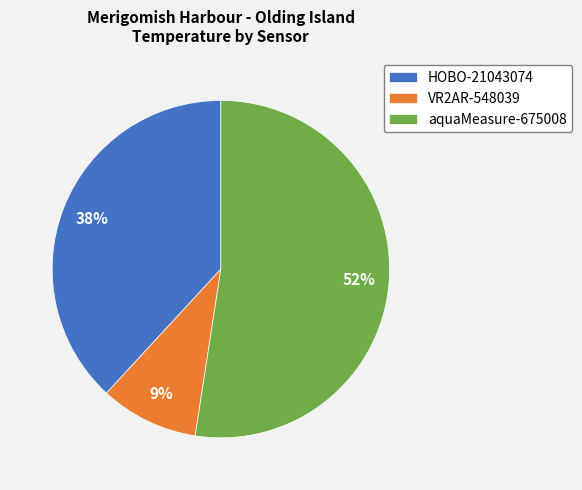

Which has a higher value, VR2AR-548039 or HOBO-21043074?

HOBO-21043074